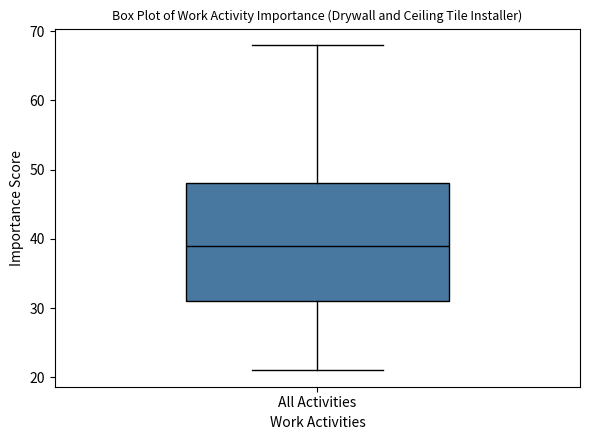

Transcribe this box plot: give where the median line is, the range the box spans, and where the two whiskers end, as read against the y-axis. The values are not printed on the chart, so give them approximately, as read against the axis.

median 39, box 31 to 48, whiskers 21 to 68